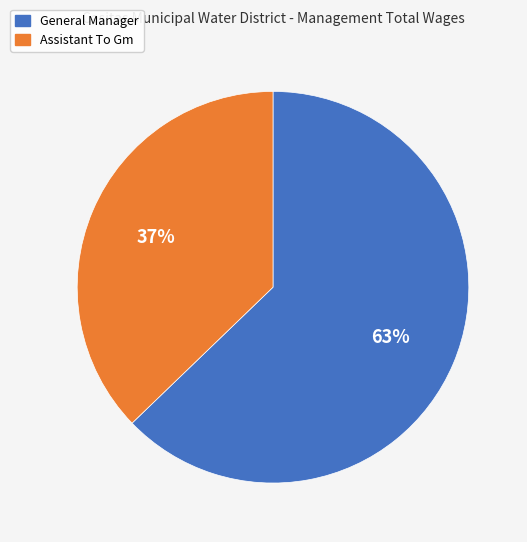

Which slice represents more than half of the pie?

General Manager